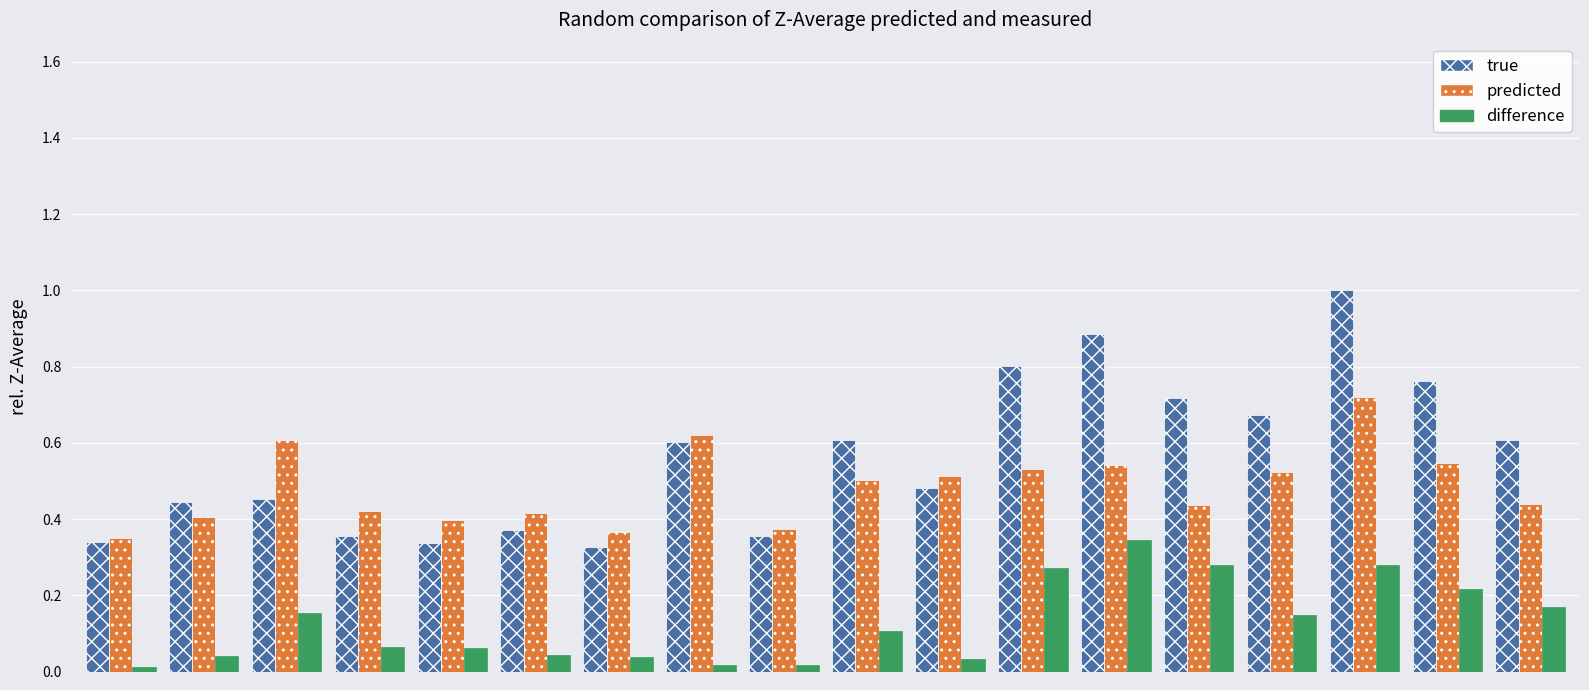

What is the greatest value displayed?

1.0